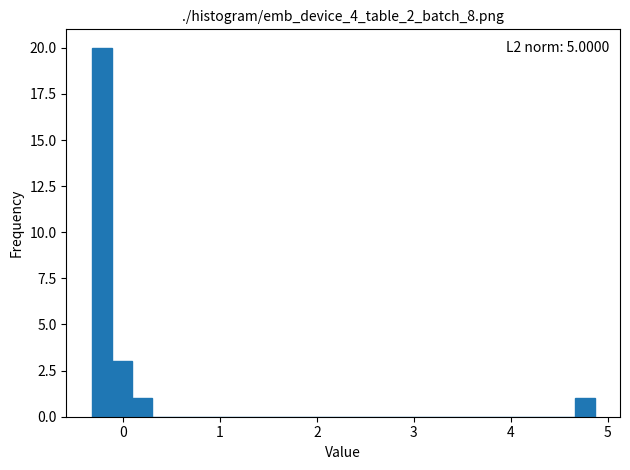

Around what value on the x-axis is the tallest bar? Give the approximate position of its centre, as read against the axis.

-0.2